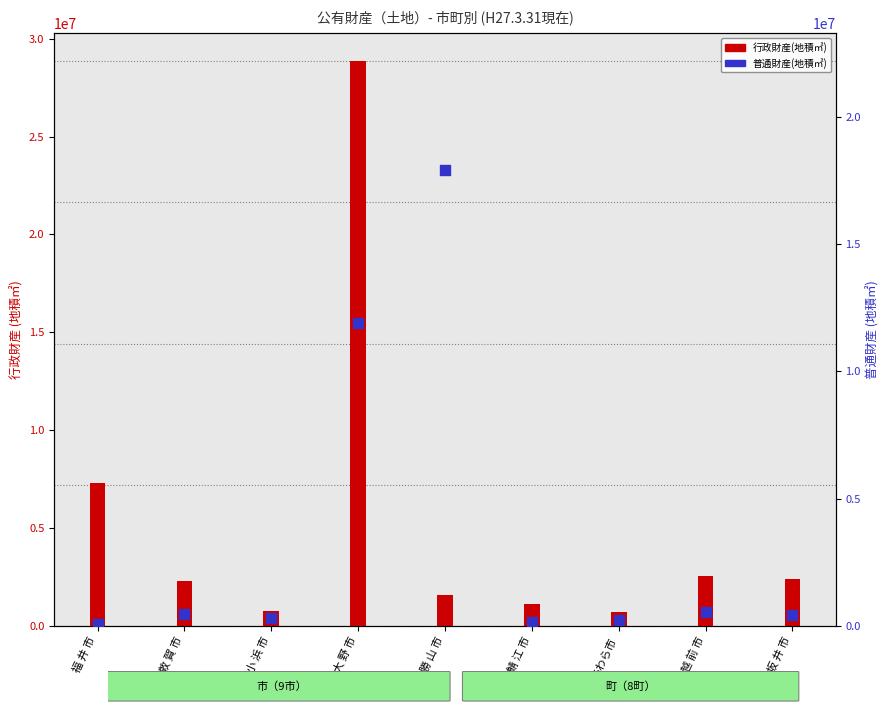

At which category is the sum across all series the highest?

大 野 市